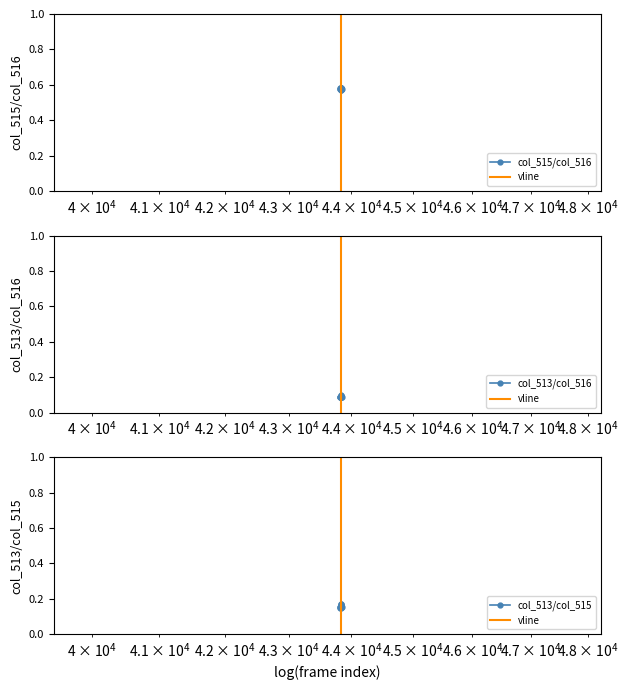

What is the smallest value displayed?

0.1